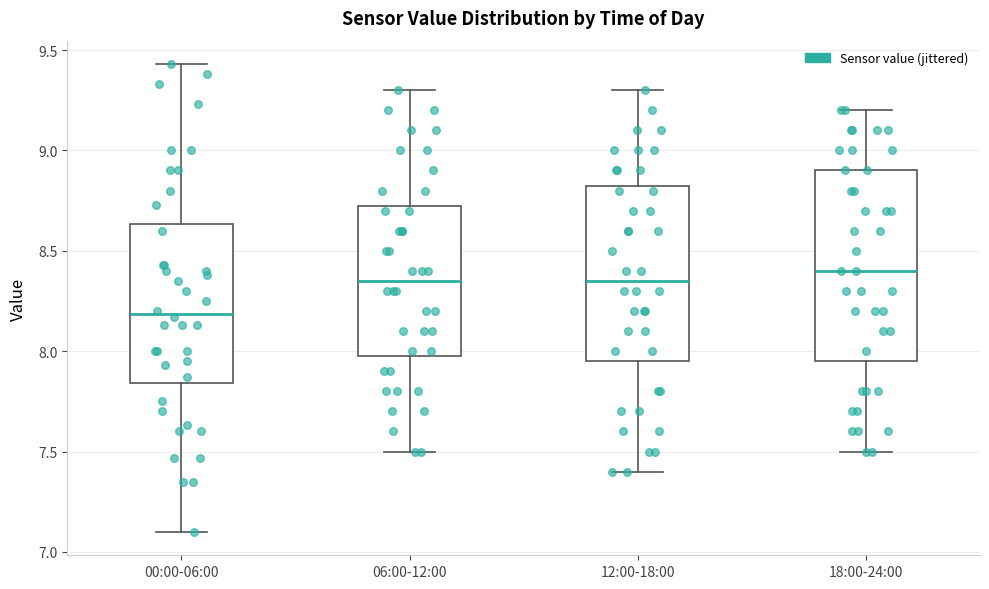

Reading left to right, transcribe this box plot: for each box, give where its median line is, the range the box spans, and where its two whiskers end, as read against the y-axis. The values are not printed on the chart, so give them approximately, as read against the axis.

00:00-06:00: median 8.20, box 7.85 to 8.65, whiskers 7.10 to 9.45
06:00-12:00: median 8.35, box 8.00 to 8.75, whiskers 7.50 to 9.30
12:00-18:00: median 8.35, box 7.95 to 8.85, whiskers 7.40 to 9.30
18:00-24:00: median 8.40, box 7.95 to 8.90, whiskers 7.50 to 9.20